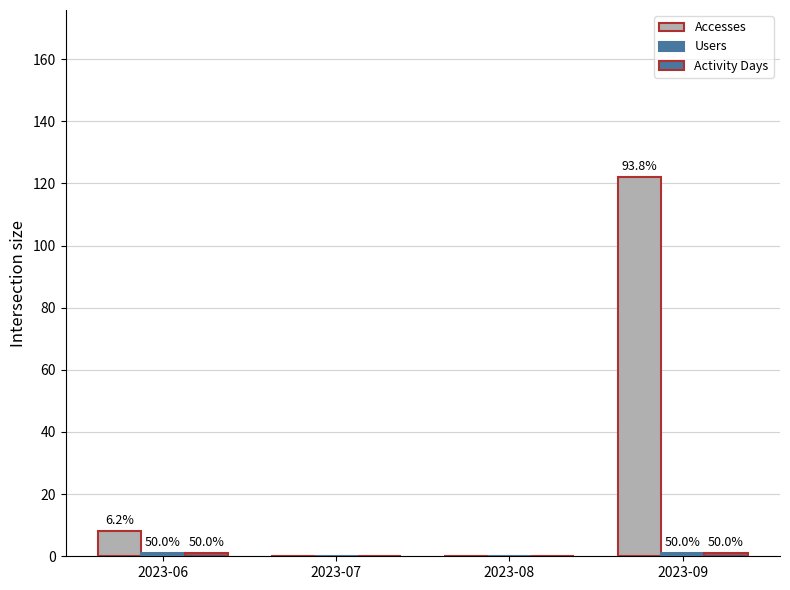

Are the bars horizontal?

No